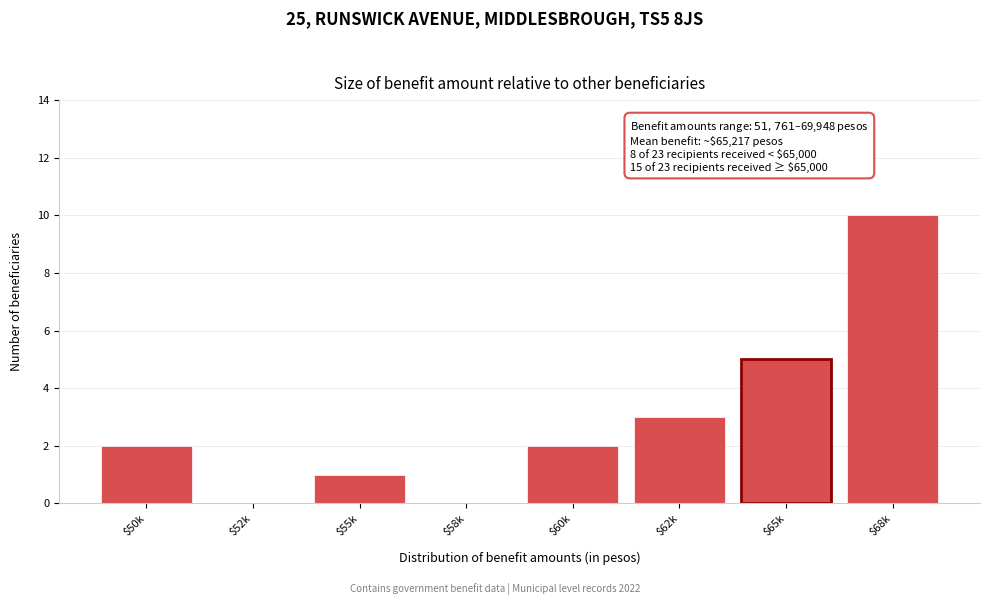

Is it true that the value at $65k is 5?

True